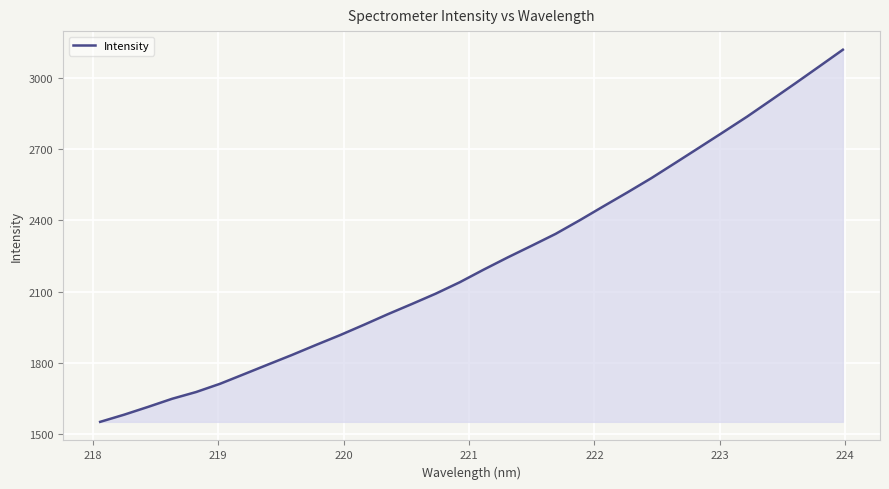

What is the difference between the maximum and minimum values?

1566.6